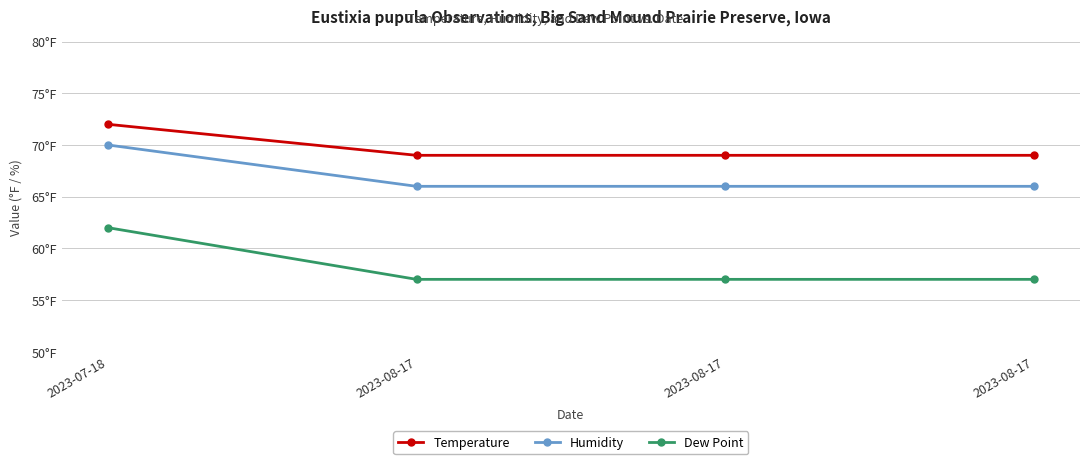

At which label is Temperature closest to 70?

2023-08-17